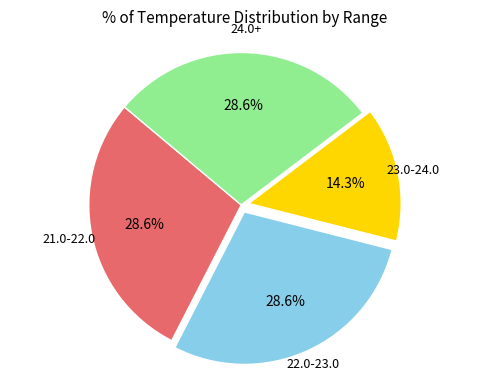

Is there any slice that represents more than half of the pie?

No